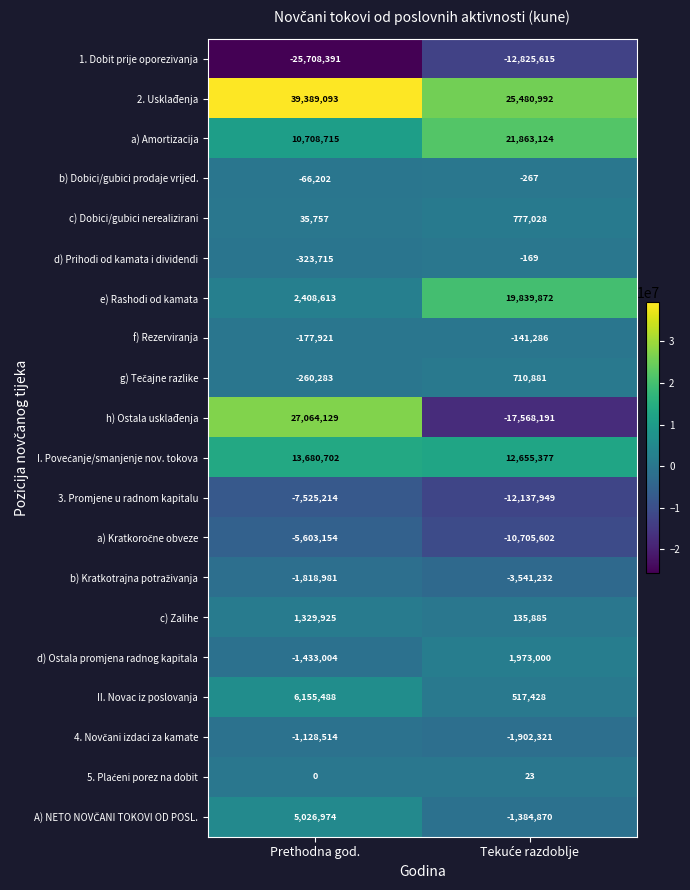

Count the number of data series in this chart.

20